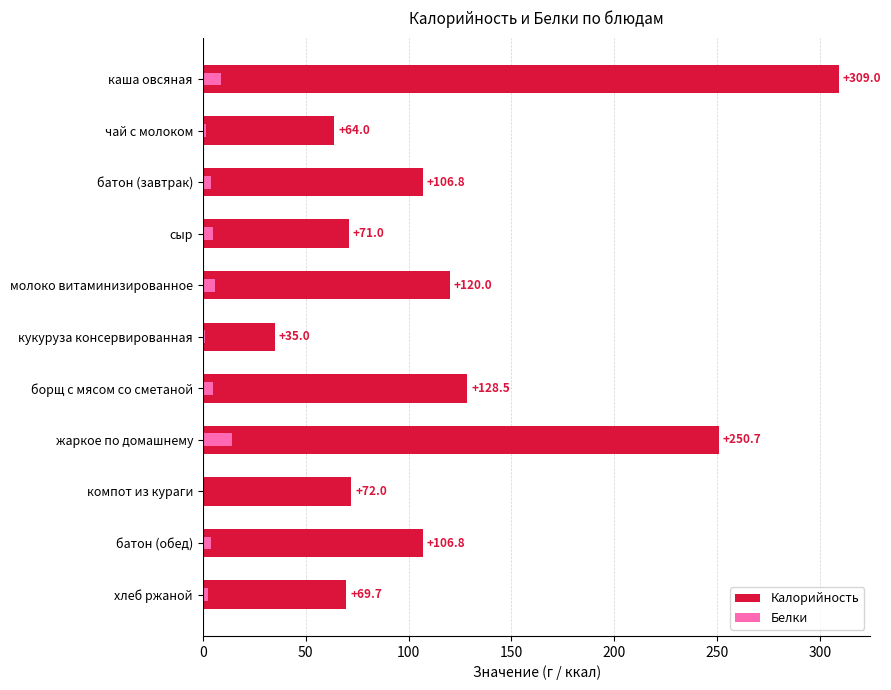

List the series in order of their peak value, highest first.

Калорийность, Белки